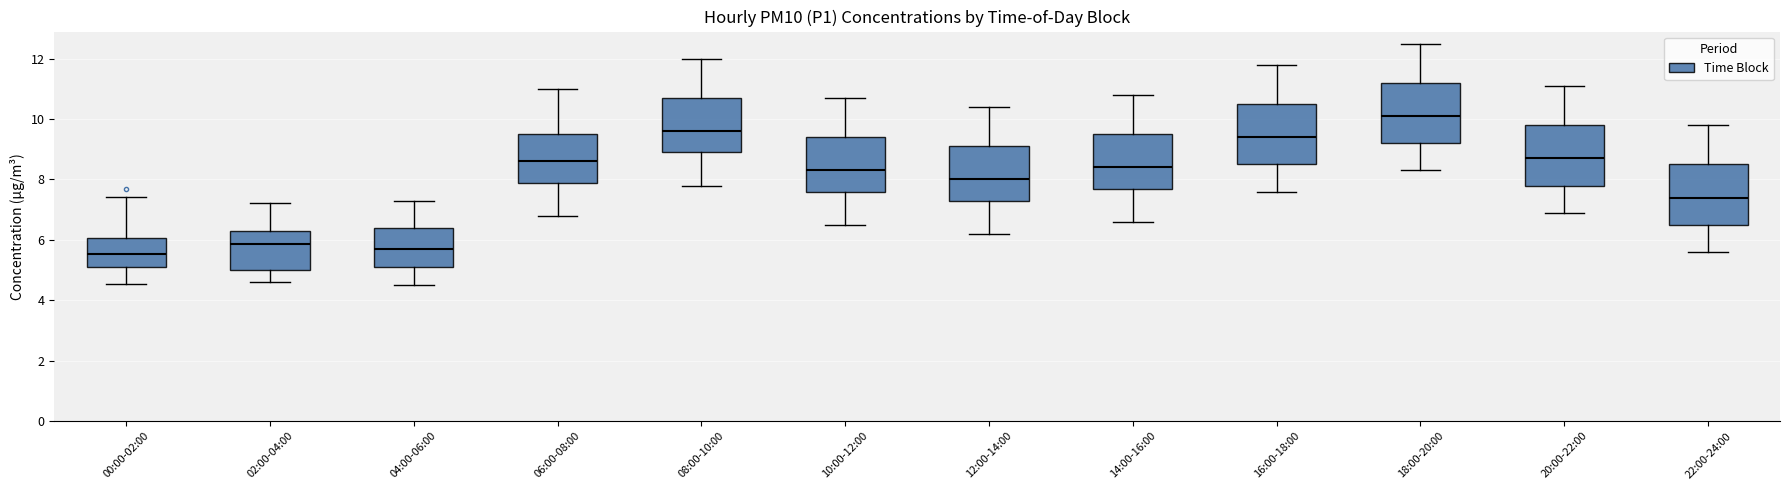

Reading left to right, read every box against the y-axis: the position of its median line, the range the box covers, and the ends of its whiskers. The values are not printed on the chart, so give them approximately, as read against the axis.

00:00-02:00: median 5.6, box 5.2 to 6.0, whiskers 4.6 to 7.4
02:00-04:00: median 5.8, box 5.0 to 6.4, whiskers 4.6 to 7.2
04:00-06:00: median 5.8, box 5.2 to 6.4, whiskers 4.6 to 7.4
06:00-08:00: median 8.6, box 8.0 to 9.6, whiskers 6.8 to 11.0
08:00-10:00: median 9.6, box 9.0 to 10.8, whiskers 7.8 to 12.0
10:00-12:00: median 8.4, box 7.6 to 9.4, whiskers 6.6 to 10.8
12:00-14:00: median 8.0, box 7.4 to 9.2, whiskers 6.2 to 10.4
14:00-16:00: median 8.4, box 7.8 to 9.6, whiskers 6.6 to 10.8
16:00-18:00: median 9.4, box 8.6 to 10.6, whiskers 7.6 to 11.8
18:00-20:00: median 10.2, box 9.2 to 11.2, whiskers 8.4 to 12.6
20:00-22:00: median 8.8, box 7.8 to 9.8, whiskers 7.0 to 11.2
22:00-24:00: median 7.4, box 6.6 to 8.6, whiskers 5.6 to 9.8